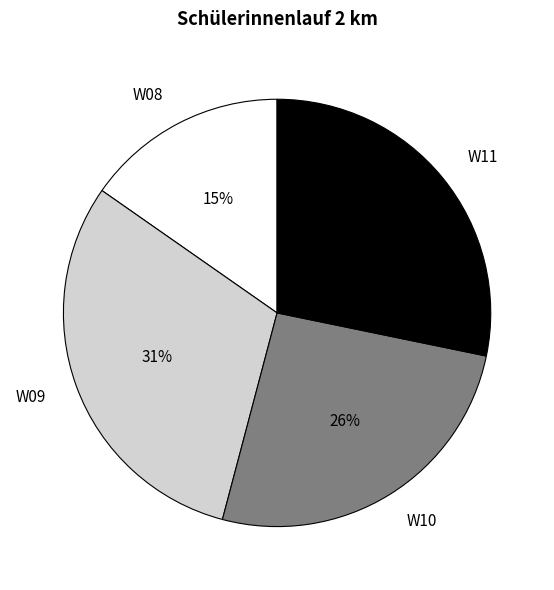

Which category has the smallest portion of the pie?

W08